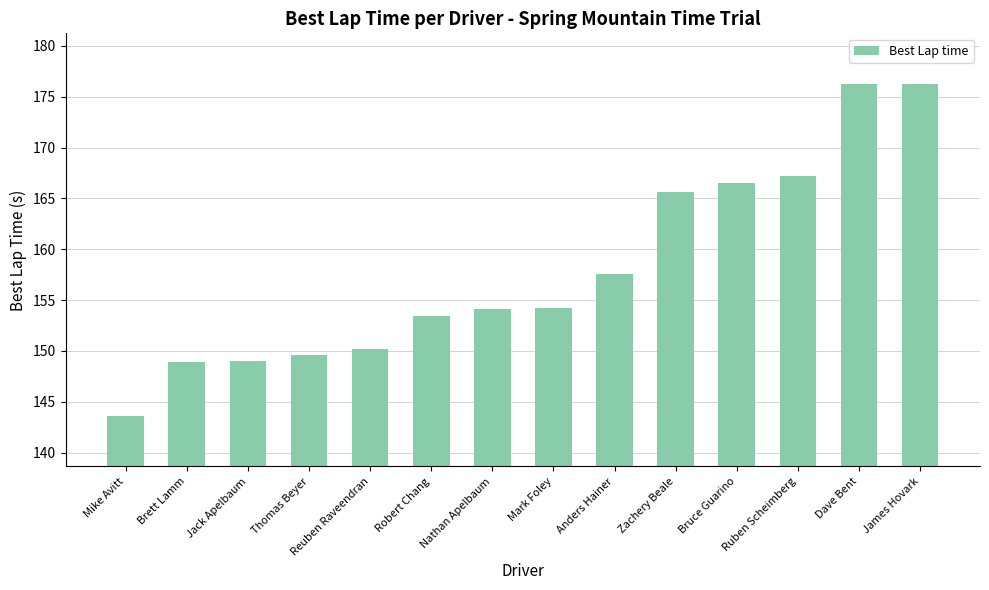

What is the maximum value shown in the chart?

176.2